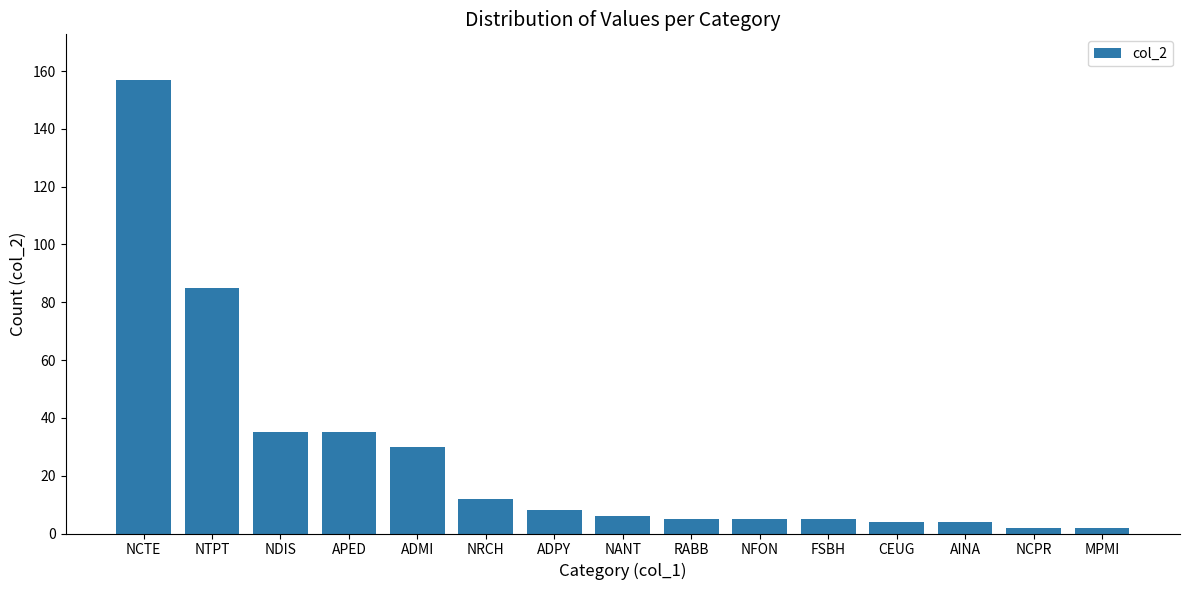

What is the difference between the maximum and minimum values?

155